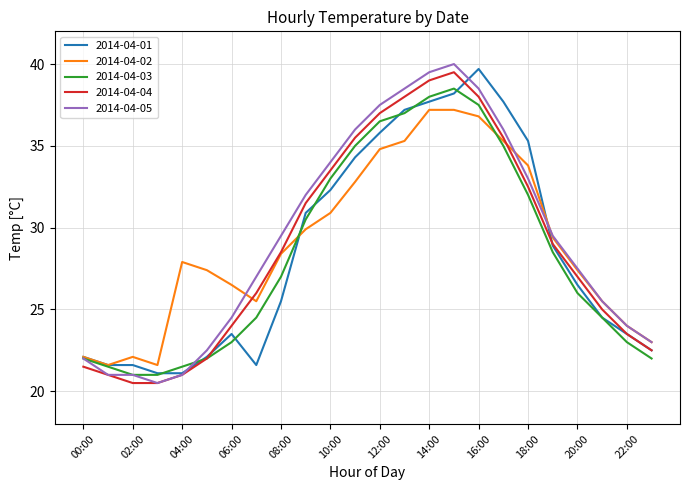

What is the maximum value shown in the chart?

40.0